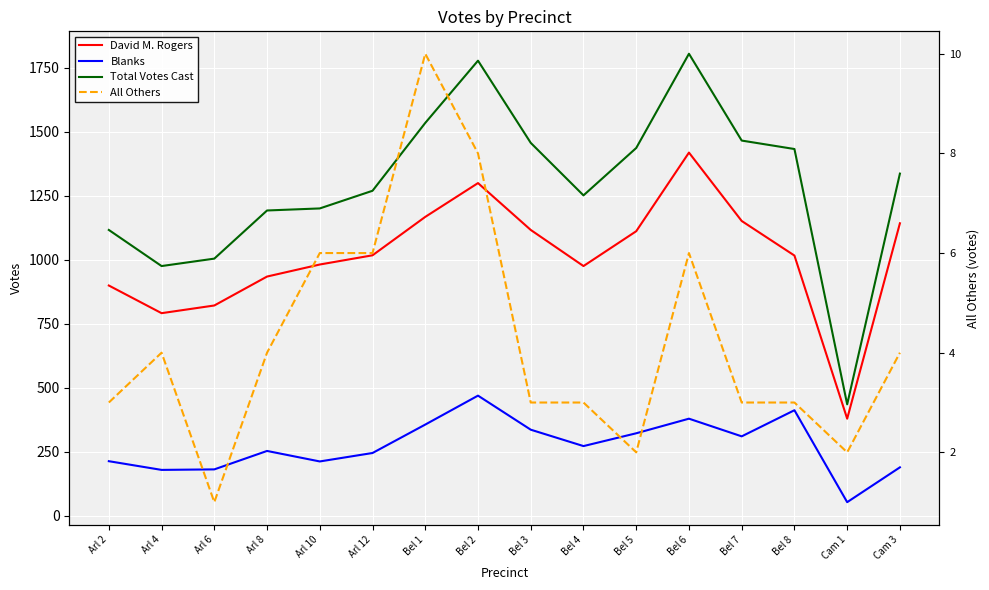

What is the difference between the maximum and minimum values in the Total Votes Cast series?

1369